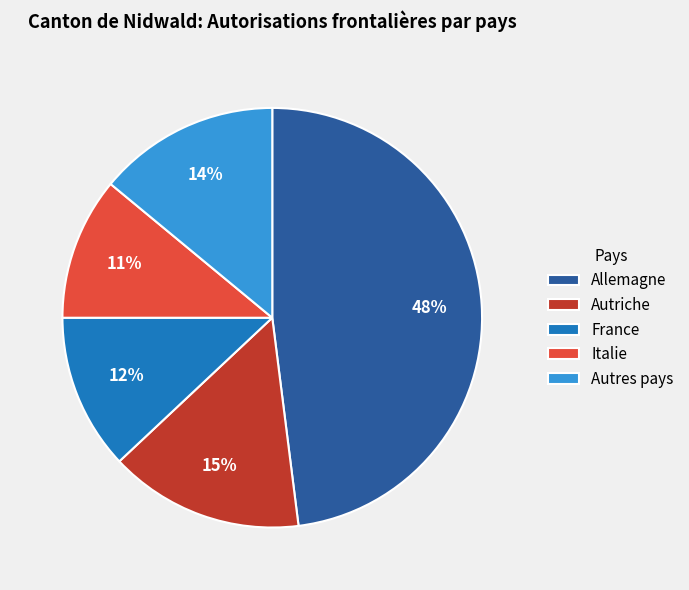

What is the ratio of the value at Autres pays to the value at Allemagne?

0.3